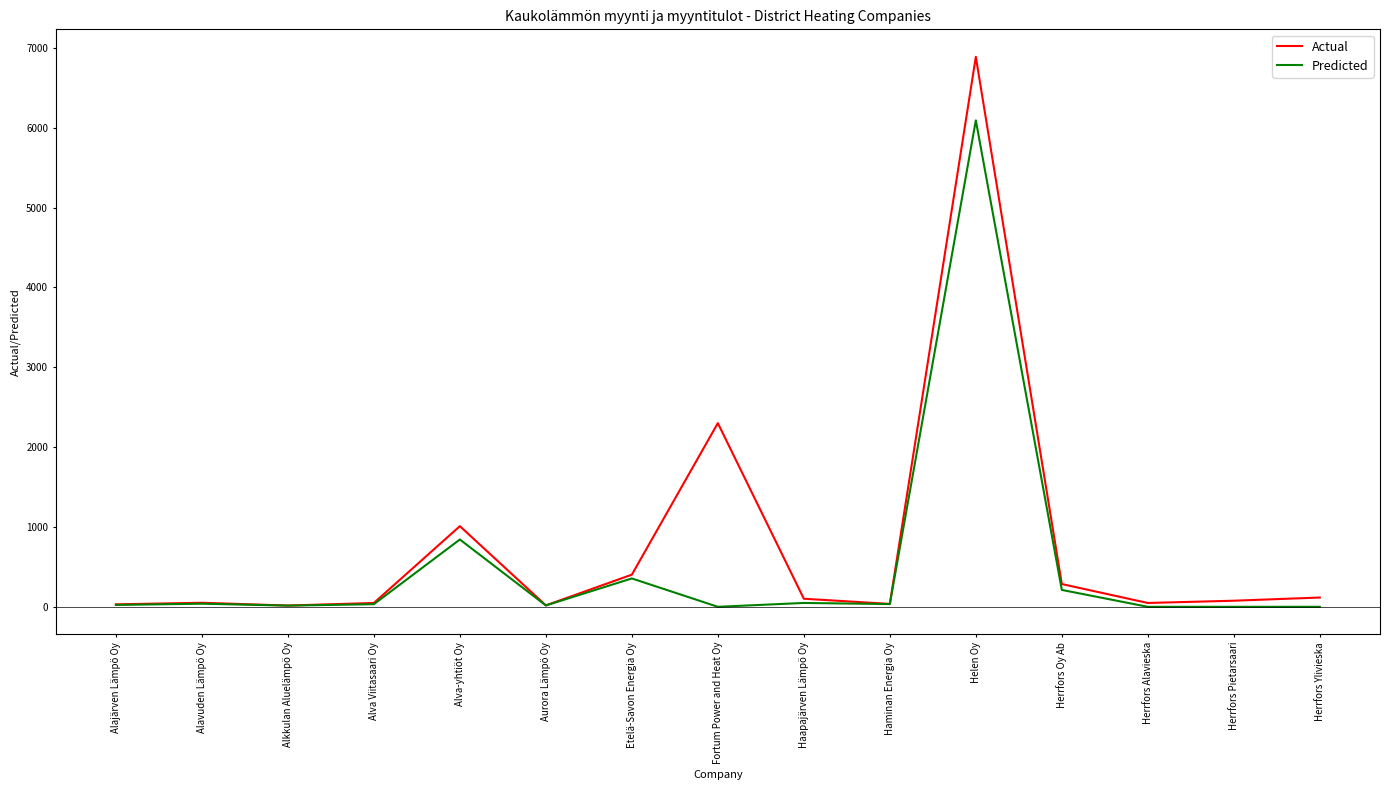

What is the greatest value displayed?

6888.3